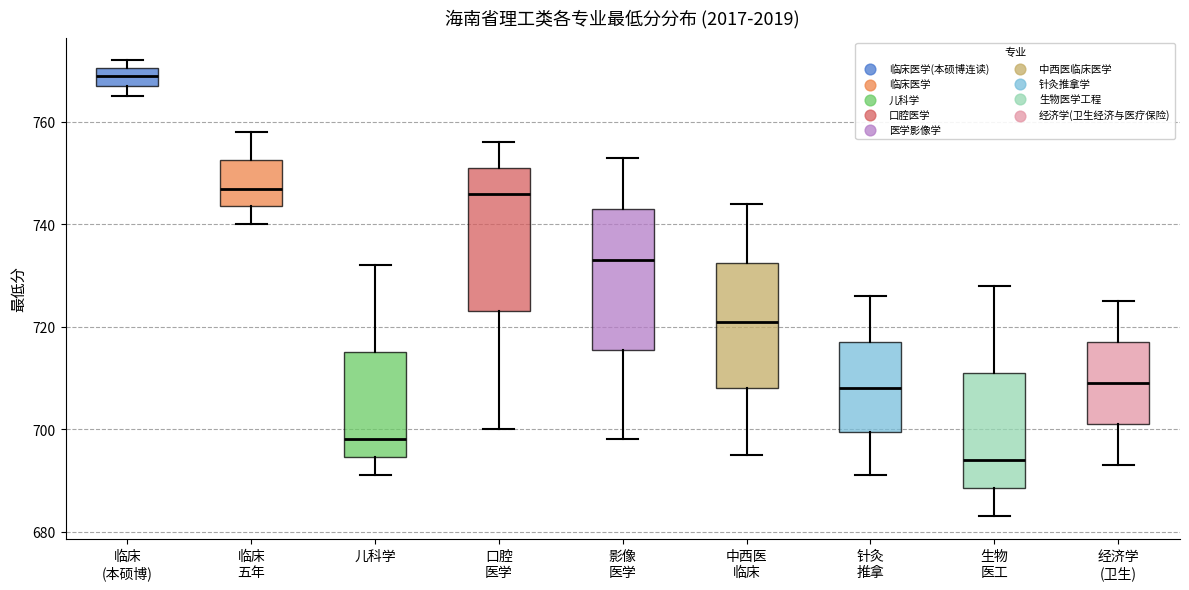

Reading left to right, read every box against the y-axis: the position of its median line, the range the box covers, and the ends of its whiskers. The values are not printed on the chart, so give them approximately, as read against the axis.

临床 (本硕博): median 770 (inside the box), box 768 to 770, whiskers 766 to 772
临床 五年: median 748, box 744 to 752, whiskers 740 to 758
儿科学: median 698, box 694 to 716, whiskers 692 to 732
口腔 医学: median 746, box 724 to 752, whiskers 700 to 756
影像 医学: median 734, box 716 to 744, whiskers 698 to 754
中西医 临床: median 722, box 708 to 732, whiskers 696 to 744
针灸 推拿: median 708, box 700 to 718, whiskers 692 to 726
生物 医工: median 694, box 688 to 712, whiskers 684 to 728
经济学 (卫生): median 710, box 702 to 718, whiskers 694 to 726